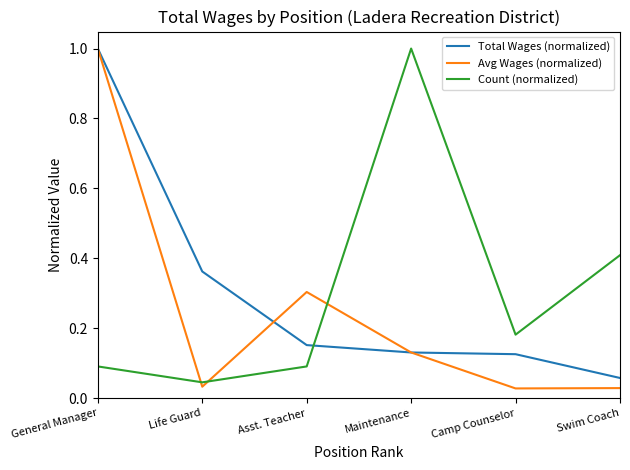

Which series ends up on top after the final intersection of Total Wages (normalized) and Count (normalized)?

Count (normalized)